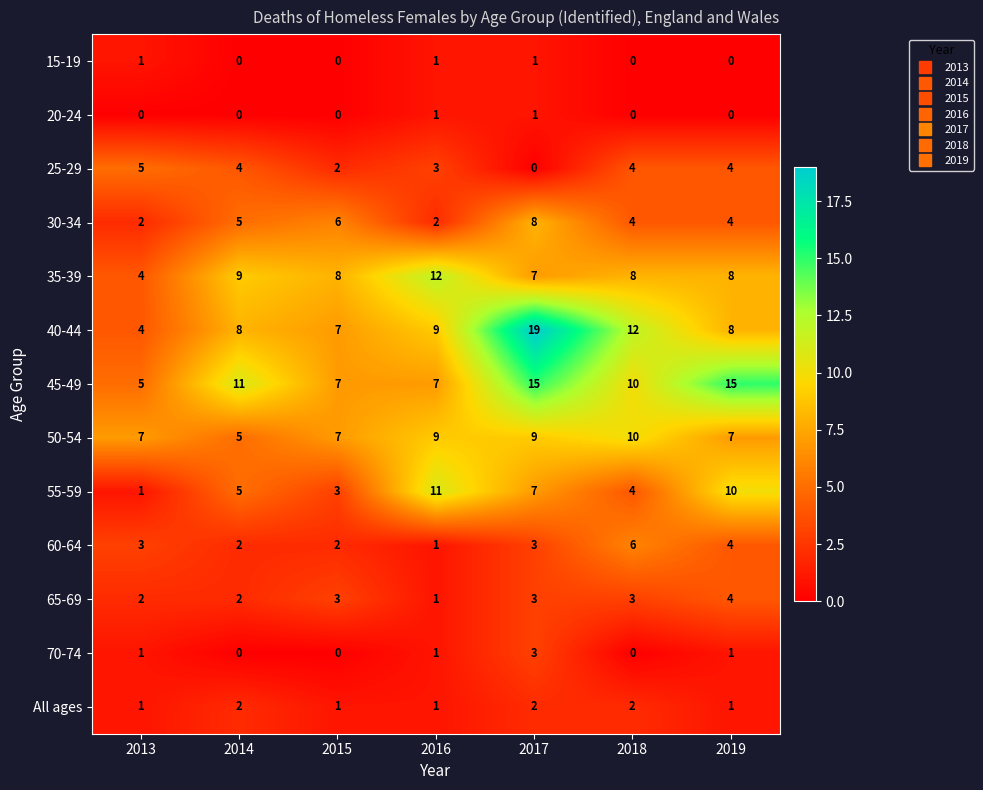

True or false: 25-29 has a value of -2 at 2017.

False